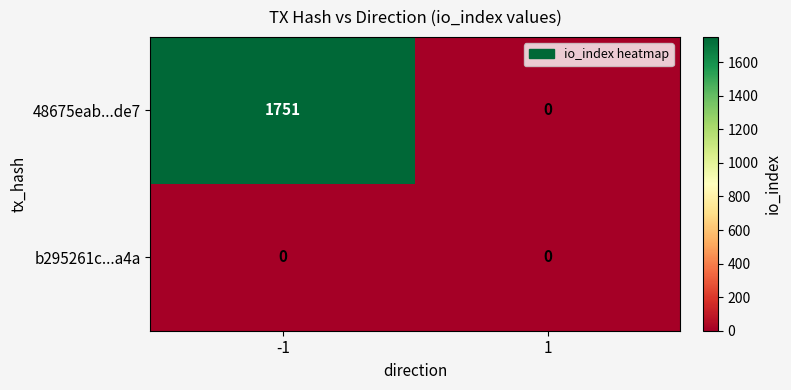

List the series in order of their overall mean, lowest first.

b295261c...a4a, 48675eab...de7